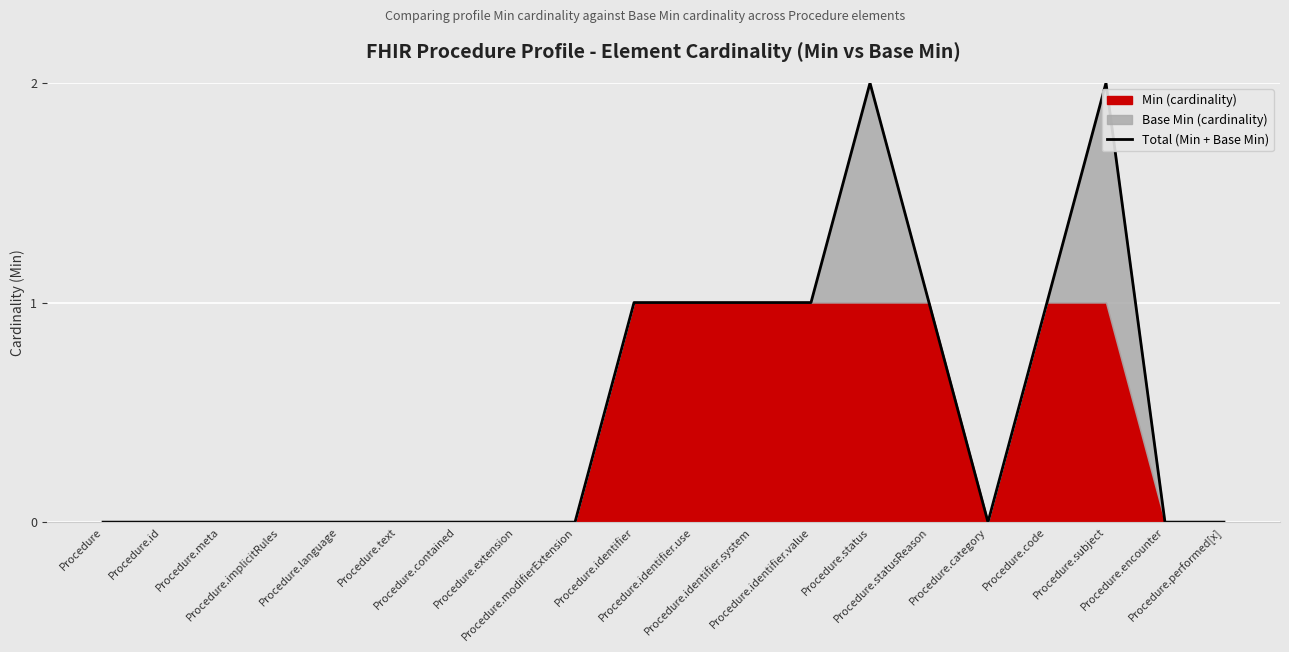

Which category has the lowest value across all series?

Procedure